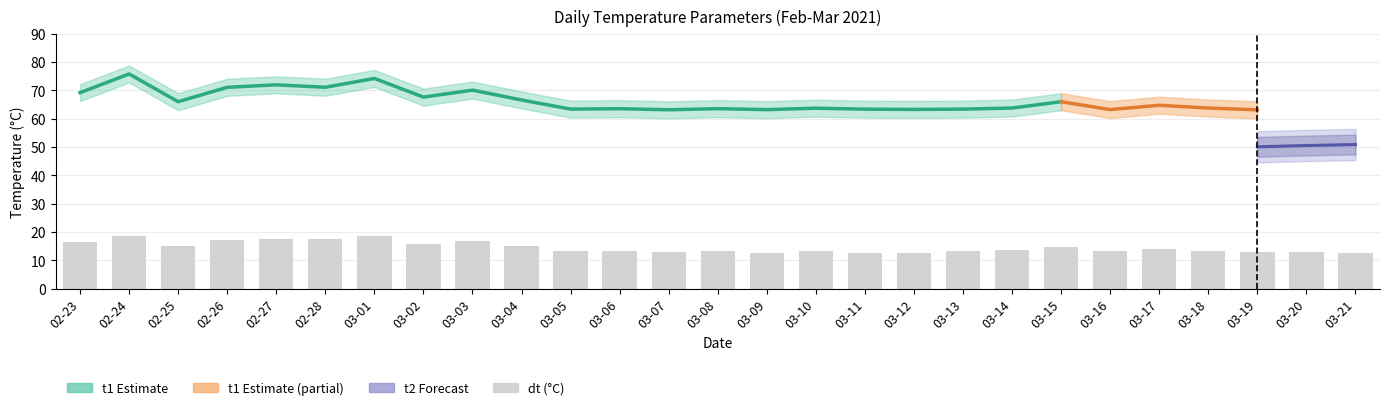

What is the difference between the highest and lowest values at 7?

51.7